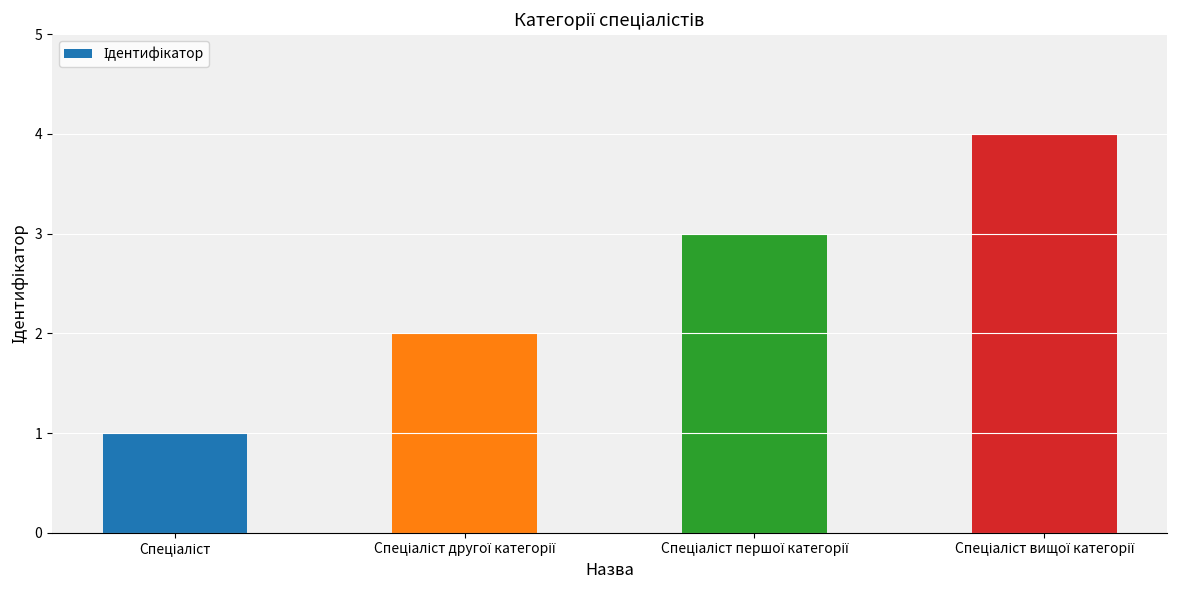

What is the difference between the maximum and minimum values?

3